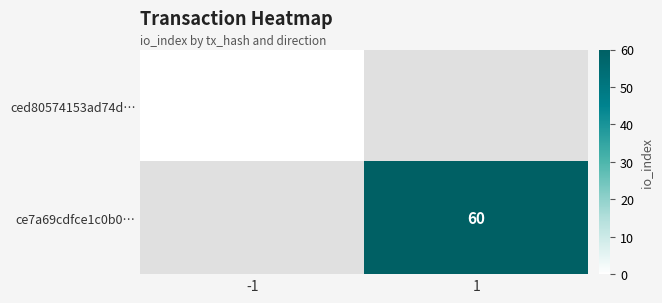

Is the value of ced80574153ad74d… at -1 greater than the value of ce7a69cdfce1c0b0… at 1?

No